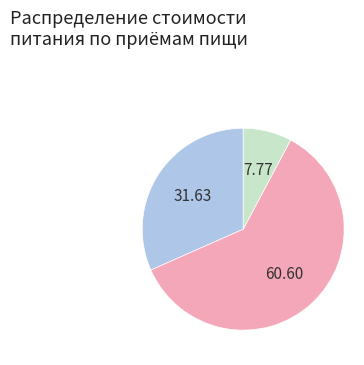

Is there a majority slice in this chart?

Yes